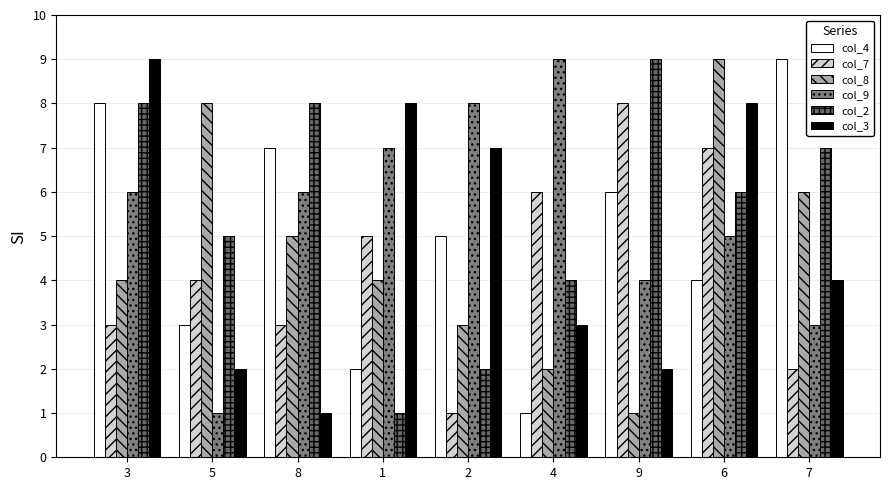

Which series changed the most between 5 and 9?

col_8